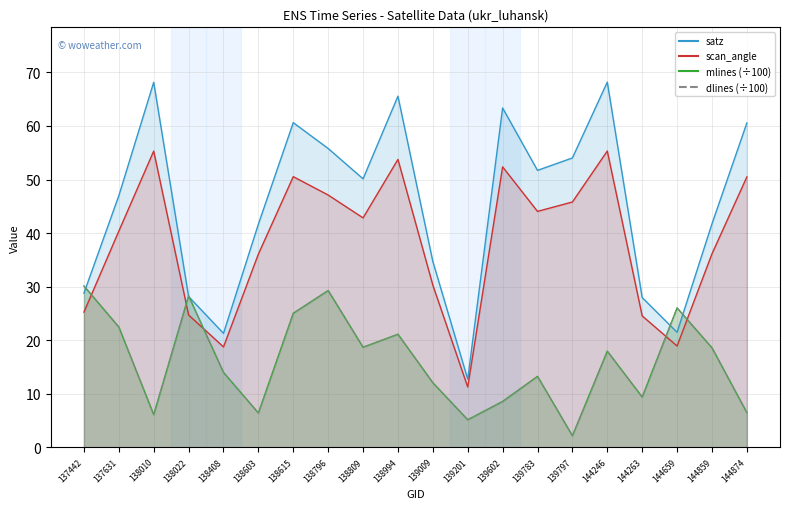

What is the greatest value displayed?

68.2